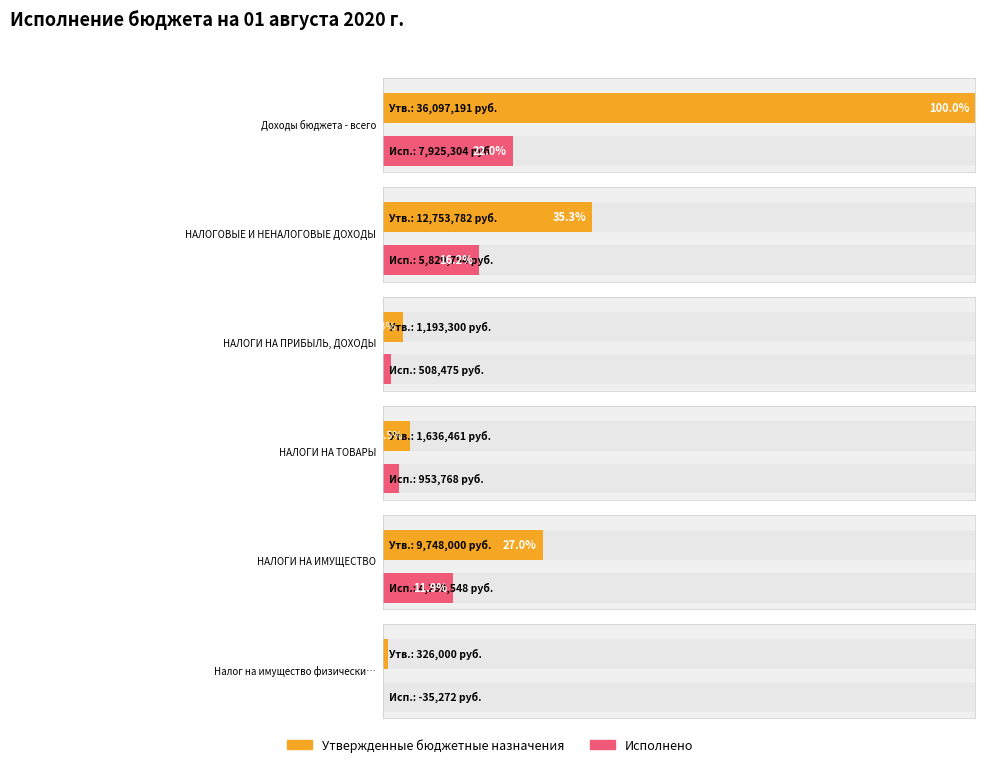

What is the difference between the second highest and second lowest values in the Исполнено series?

5321279.8